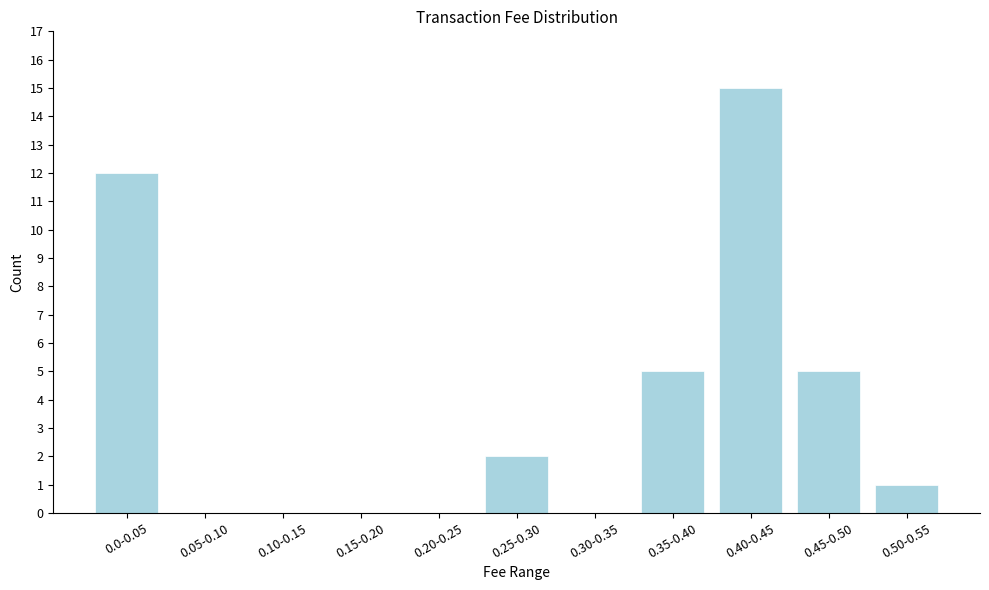

Reading right to left, list all the values displayed in this chart.

0.50-0.55=1	0.45-0.50=5	0.40-0.45=15	0.35-0.40=5	0.30-0.35=0	0.25-0.30=2	0.20-0.25=0	0.15-0.20=0	0.10-0.15=0	0.05-0.10=0	0.0-0.05=12